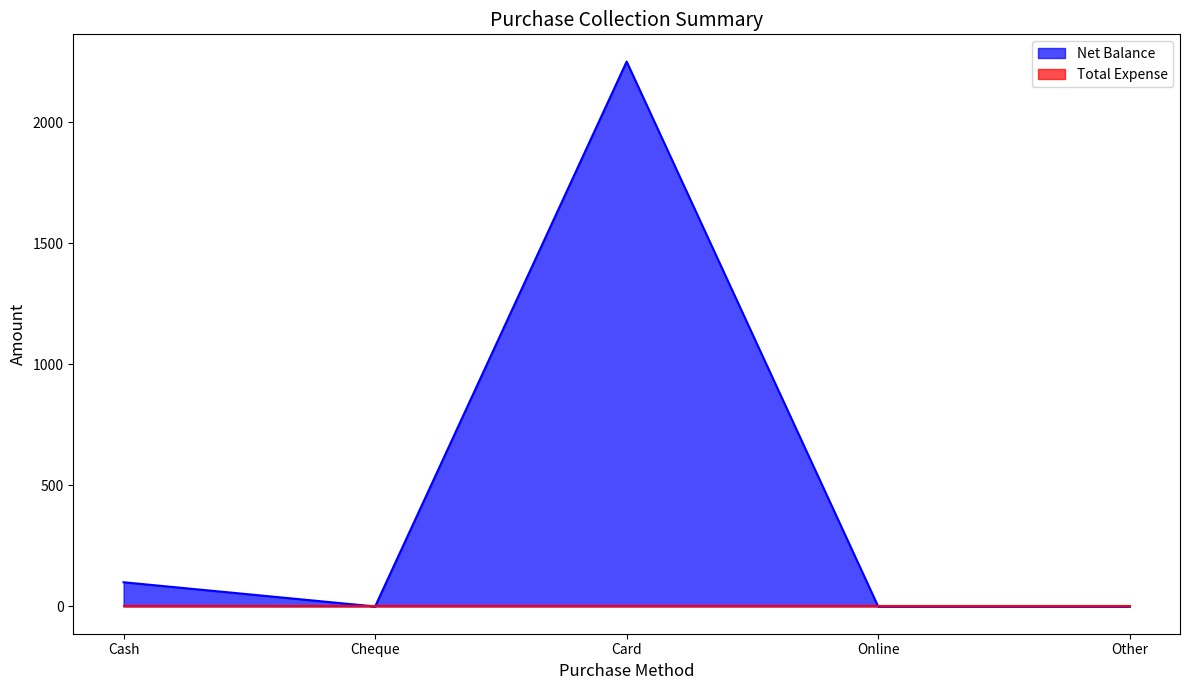

Does the chart have visible grid lines?

No